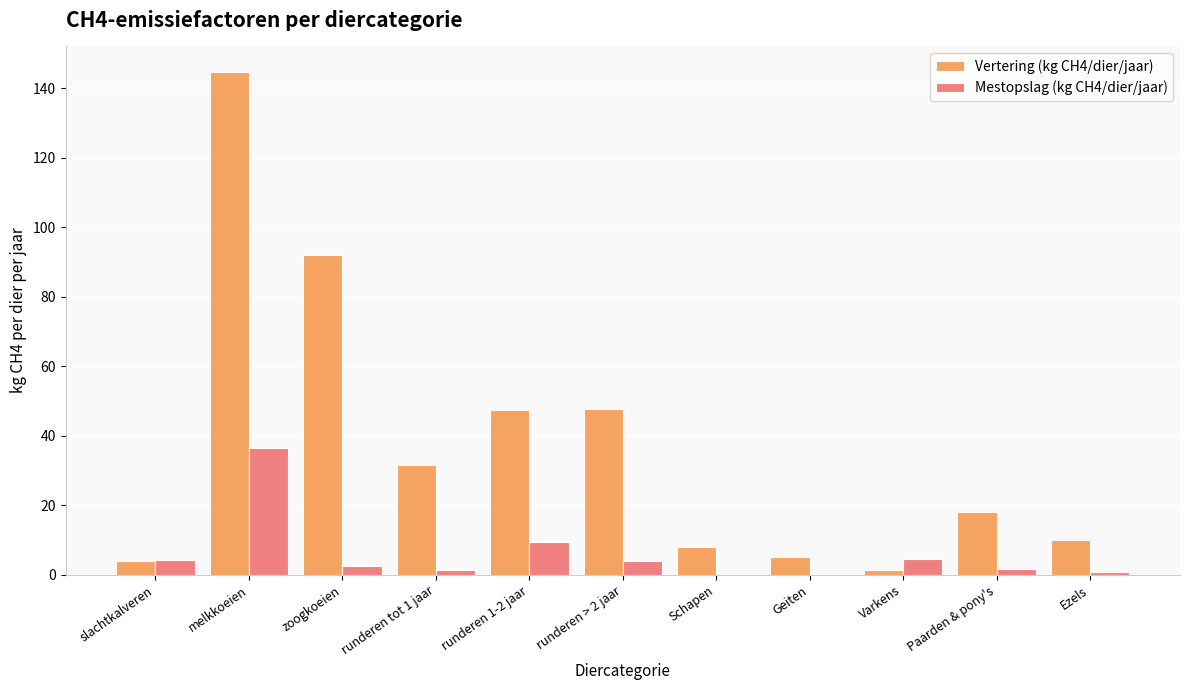

Which series changed the most between zoogkoeien and Varkens?

Vertering (kg CH4/dier/jaar)